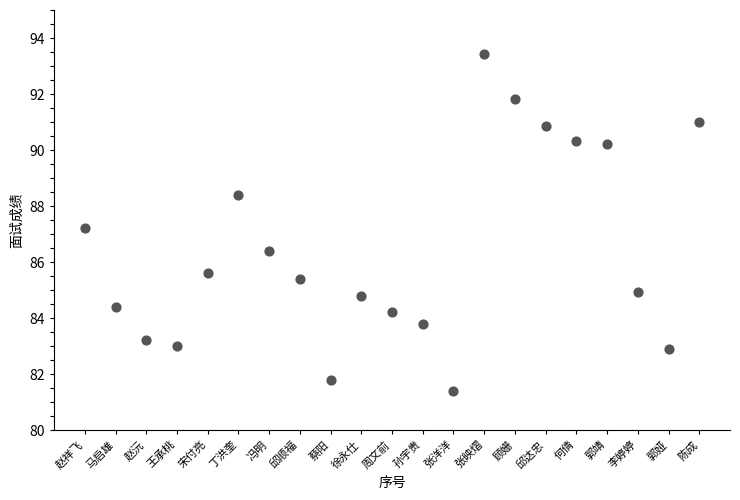

What Y value in the scatter plot is closest to 87?

87.2